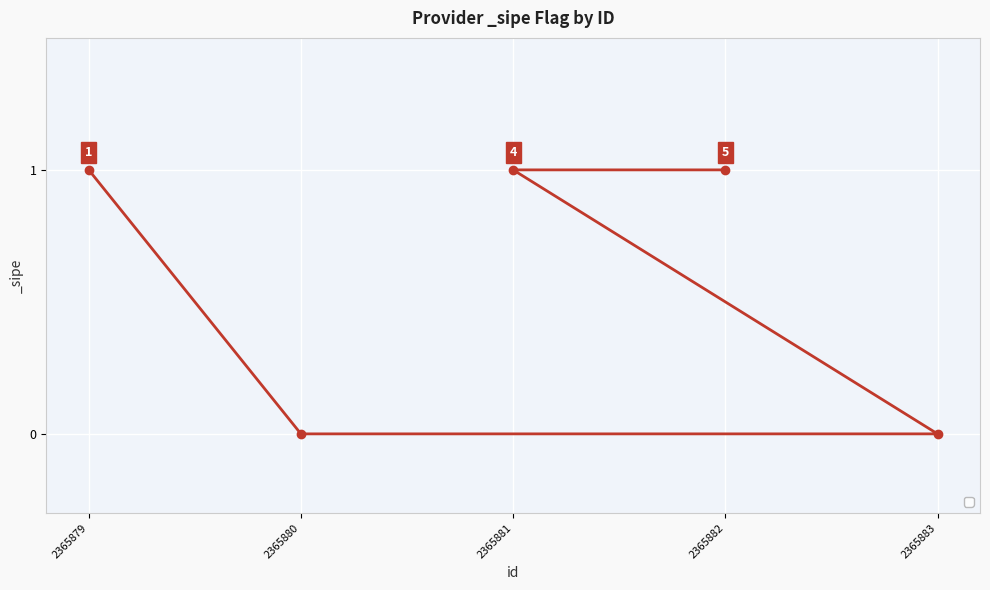

What is the difference between the values at 2365883 and 2365881?

1